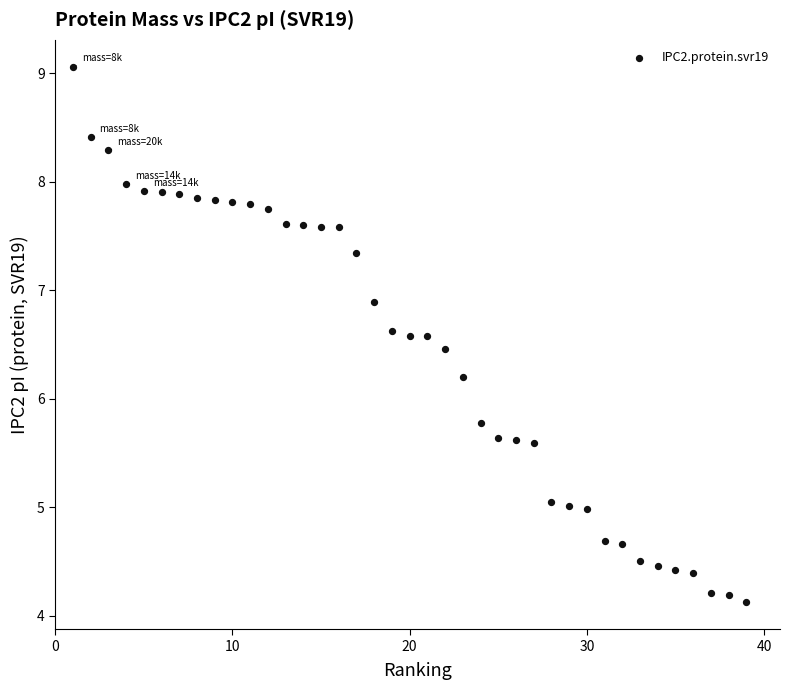

What is the range of Y values (max minus min)?

4.9